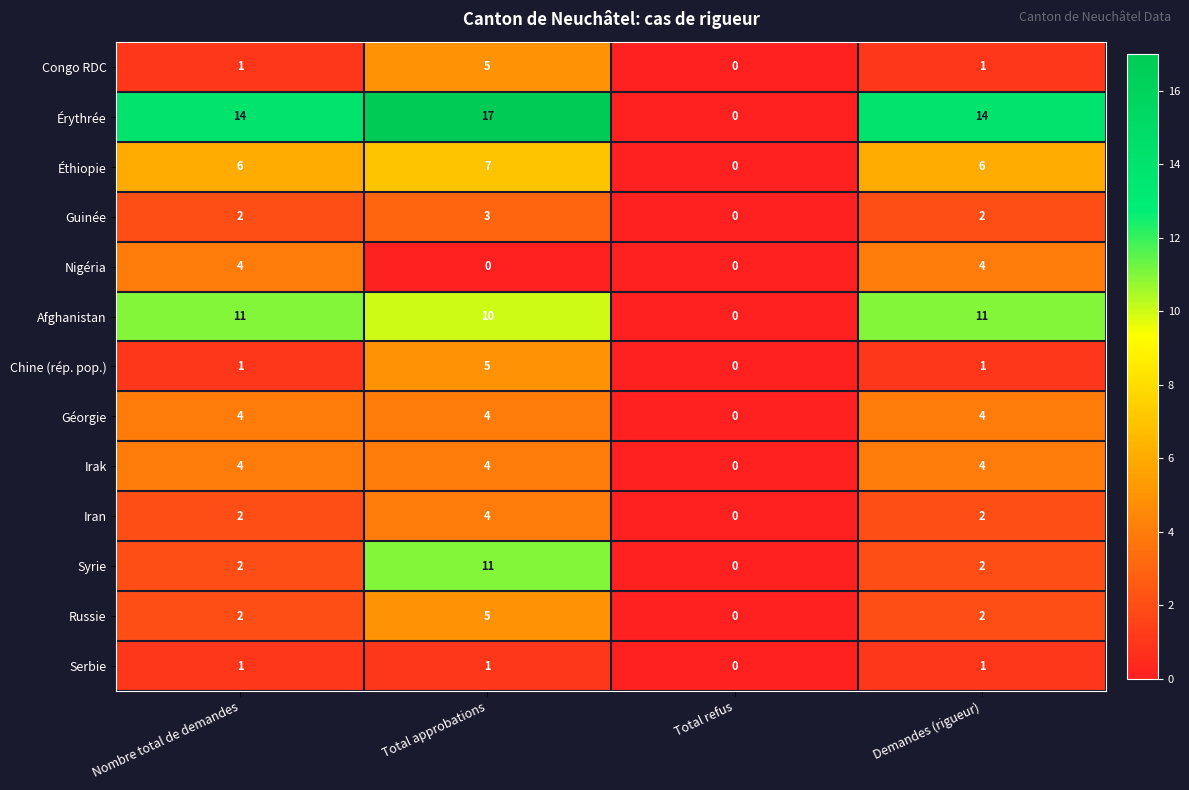

What is the total value across all series at Nombre total de demandes?

54